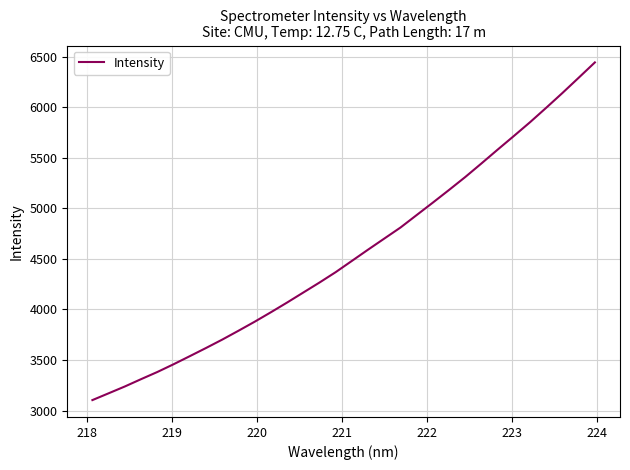

How many lines are shown in the chart?

1